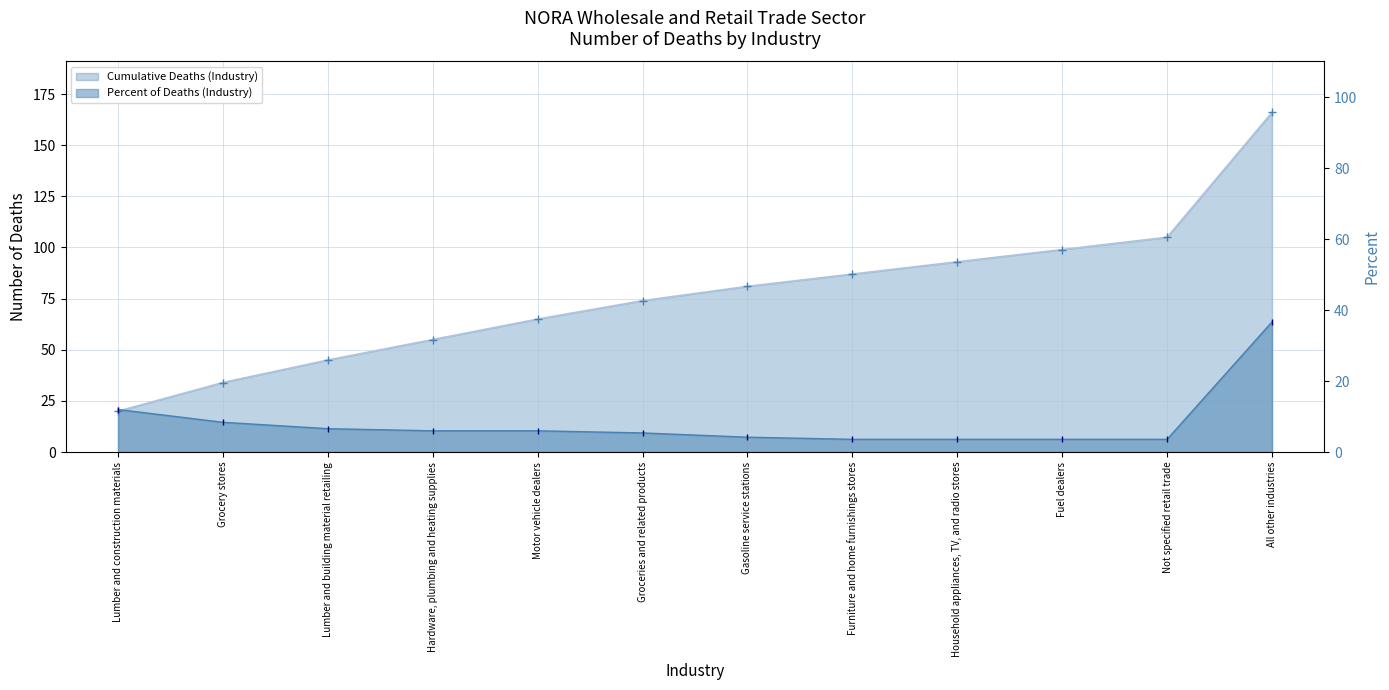

At which label does the data first exceed 6?

Lumber and construction materials